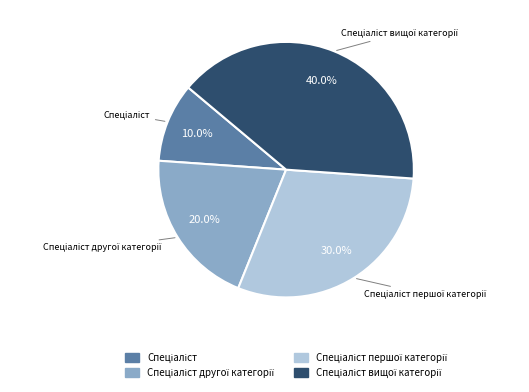

Does any single category account for the majority?

No